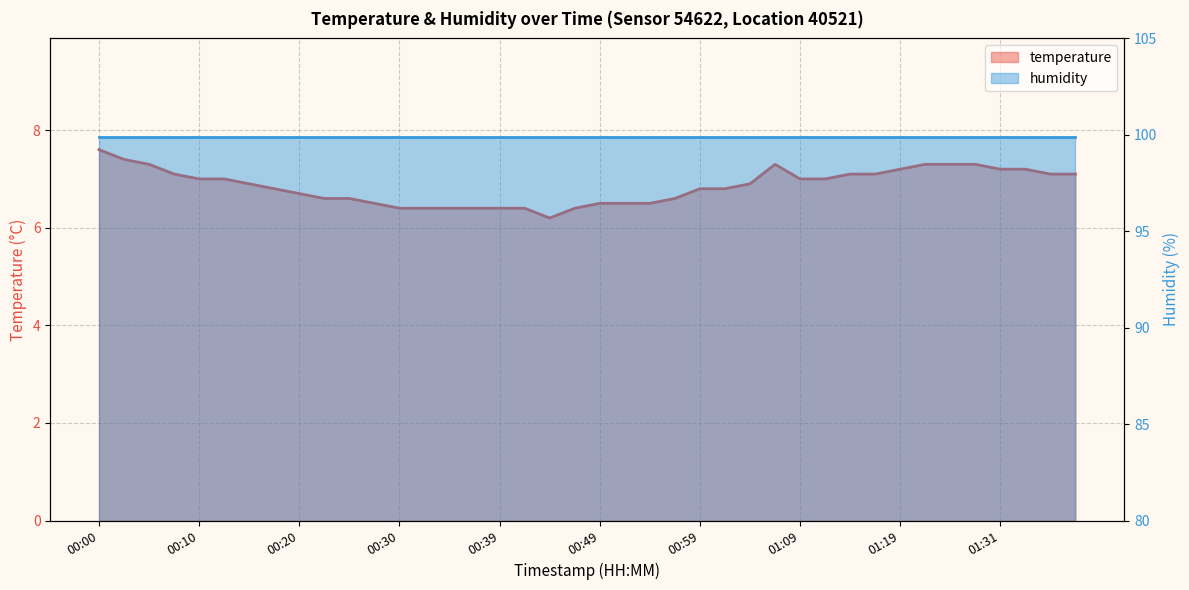

What is the value of the 23rd point from the left?

6.5